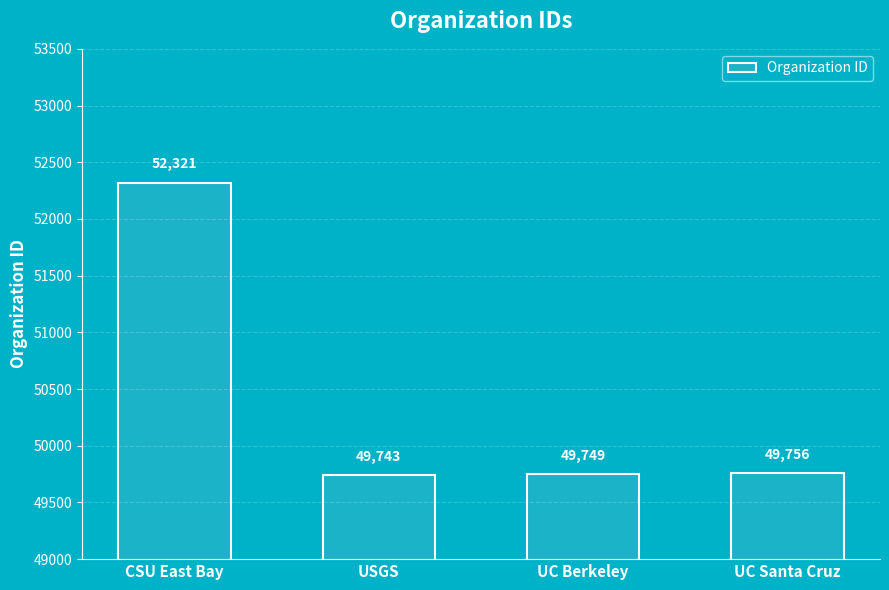

Approximately how many times larger is the value at CSU East Bay compared to USGS?

1.1